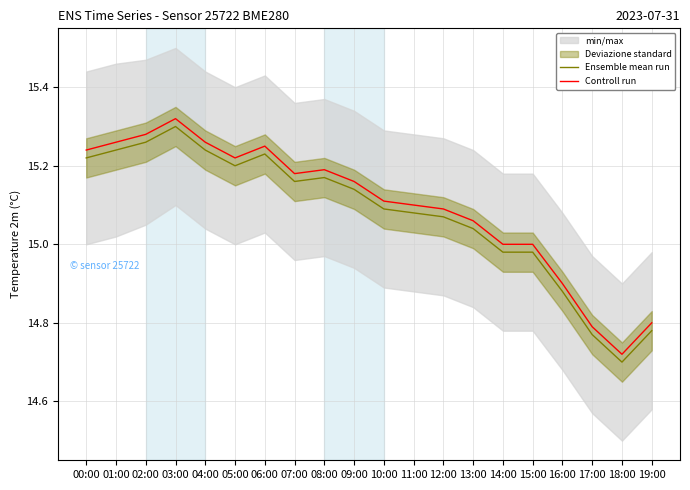

Which series has the largest total across all categories?

Controll run